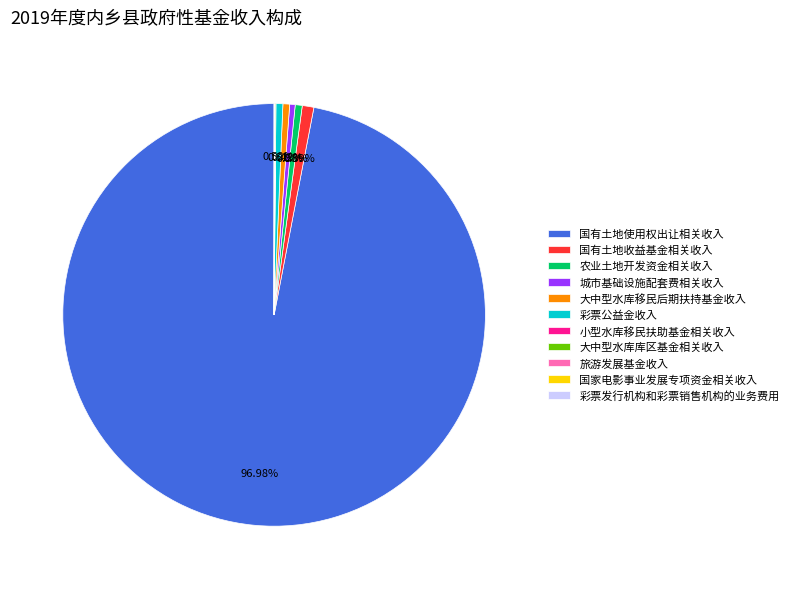

To the nearest percent, what percentage of the pie is 彩票公益金收入?

1%